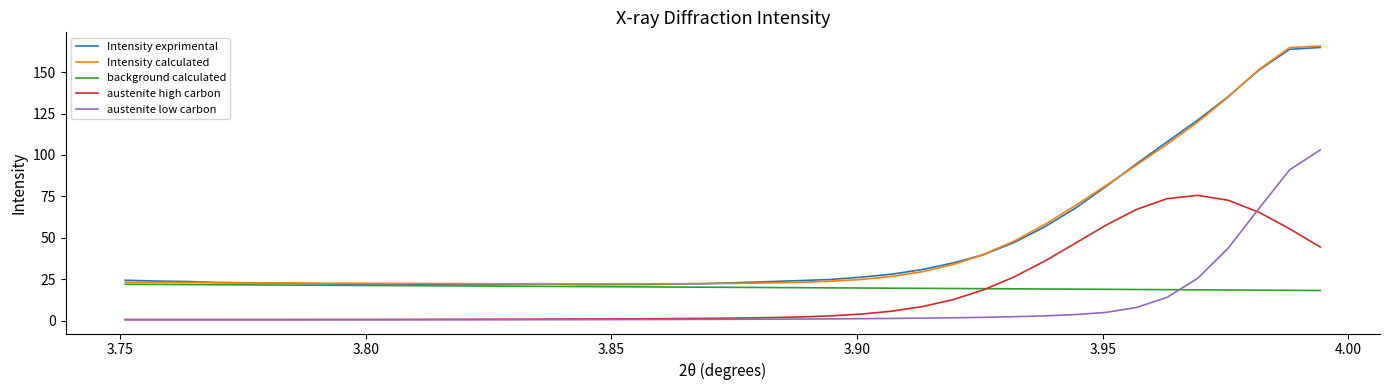

How many distinct data groups are displayed?

5